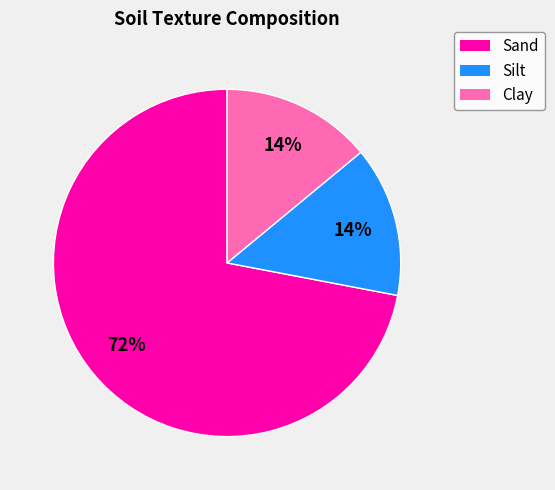

To the nearest percent, what is the combined percentage of Sand and Clay?

86%